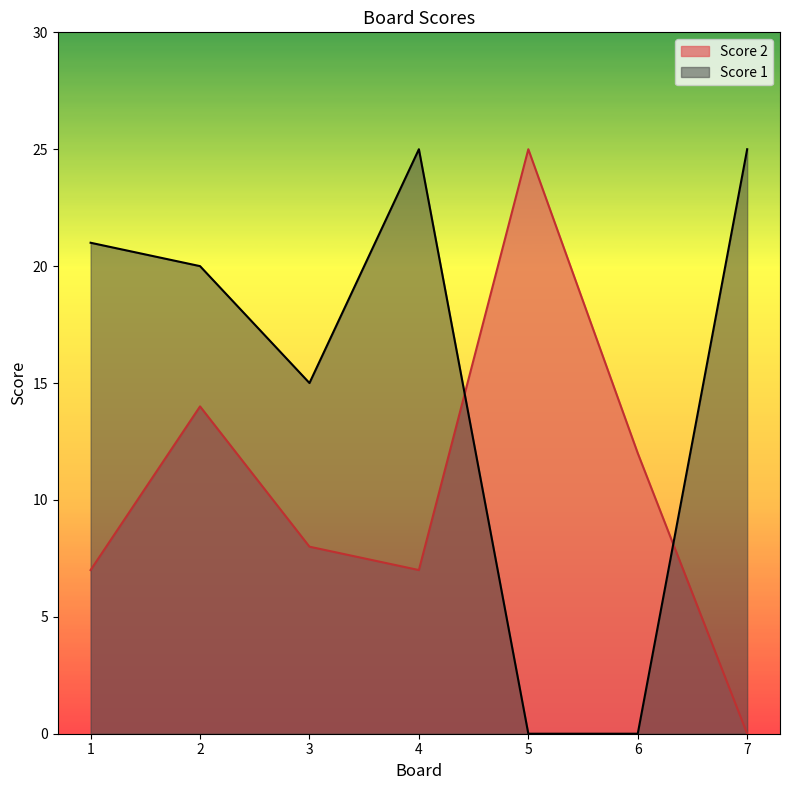

Is it true that Score 1 equals 13 at 4?

False